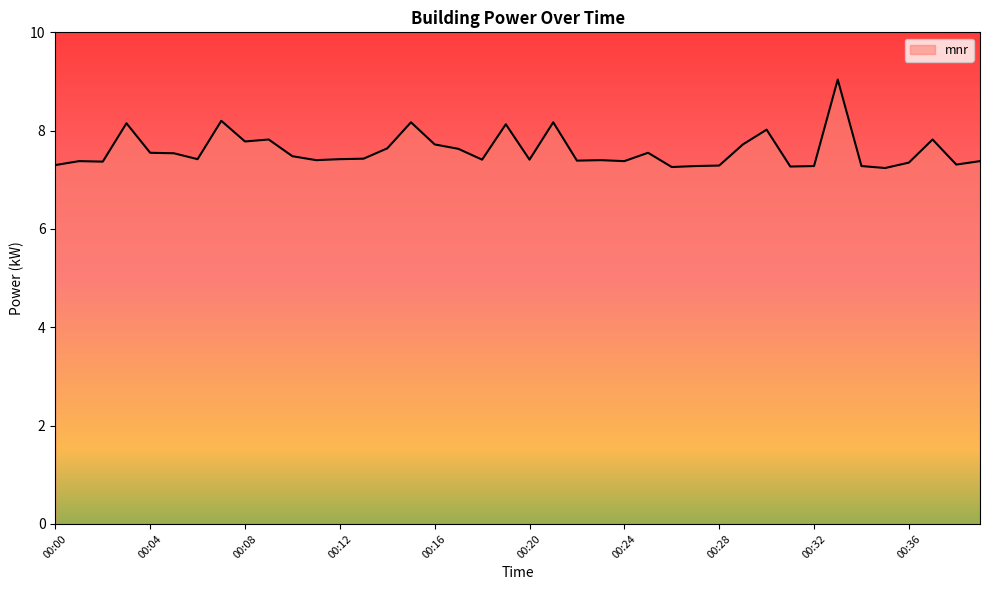

What is the maximum value shown in the chart?

9.0